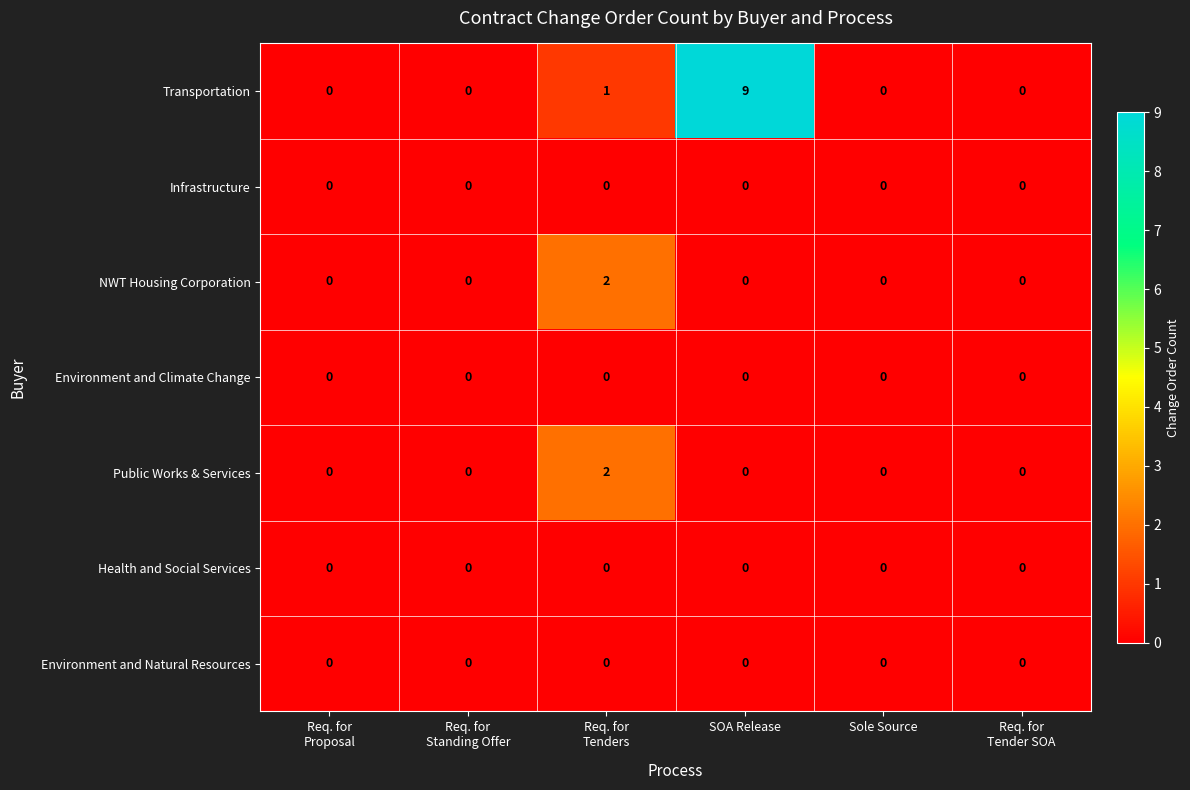

Which category has the highest value across all series?

SOA Release